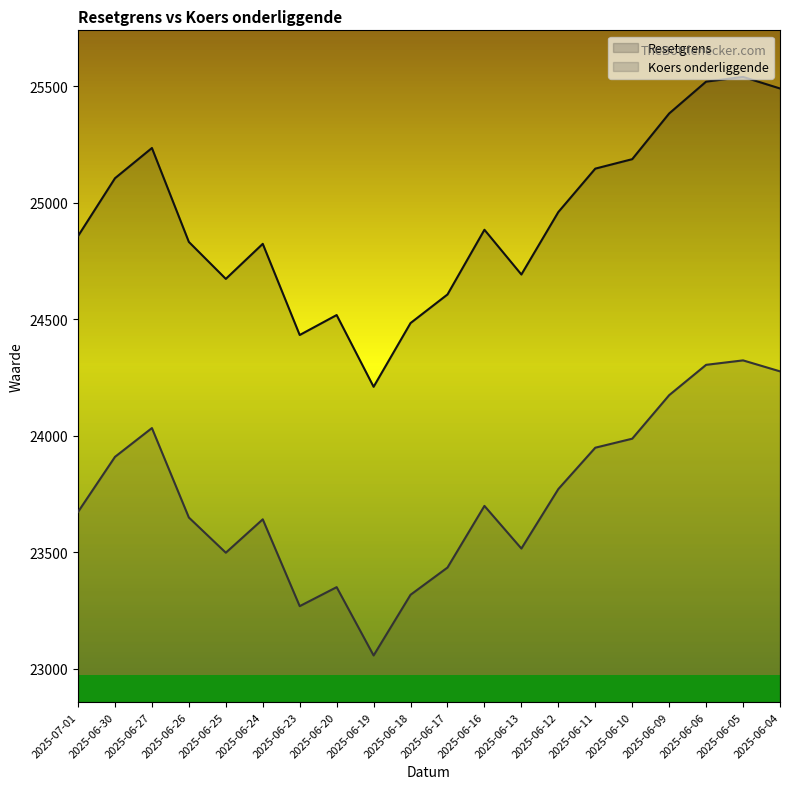

What is the greatest value displayed?

25539.8